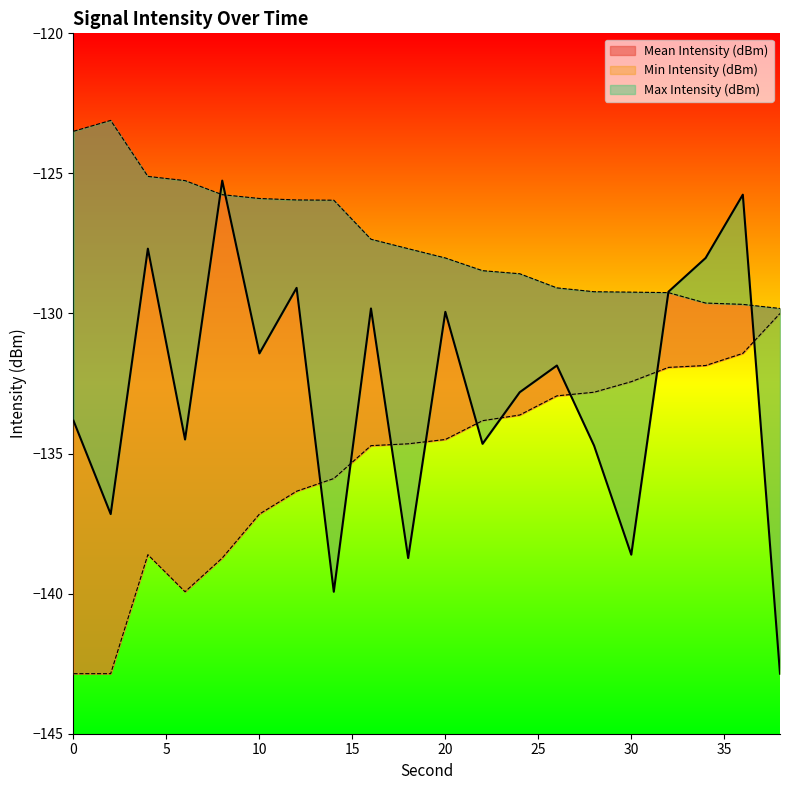

After their last crossing, which series has the higher values: Max Intensity (dBm) or Mean Intensity (dBm)?

Max Intensity (dBm)